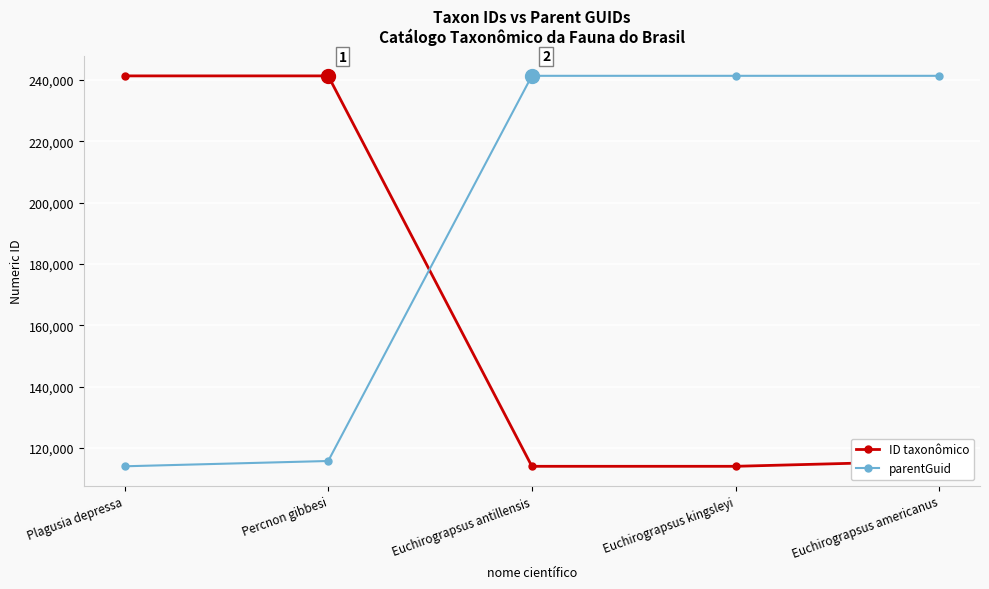

What is the sum of all parentGuid values?

953649